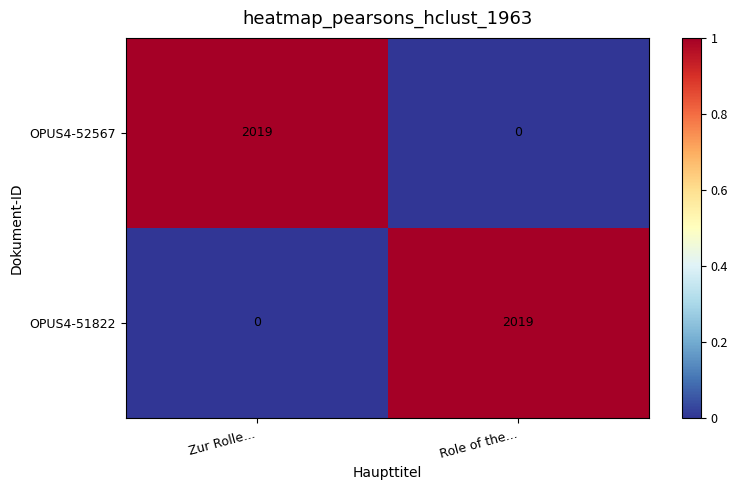

The OPUS4-51822 series shows 0 at Zur Rolle.... True or false?

True